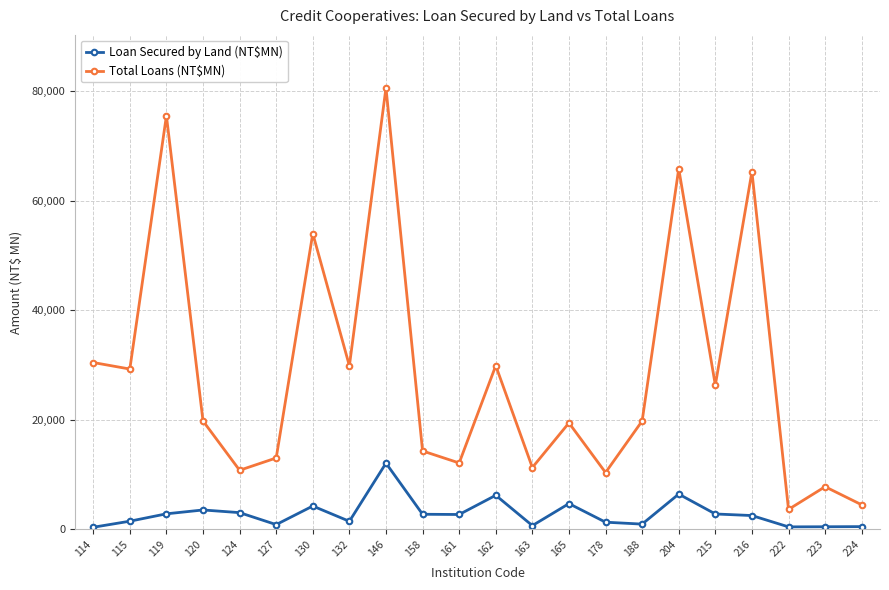

What is the difference between the maximum and minimum values in the Loan Secured by Land (NT$MN) series?

11703